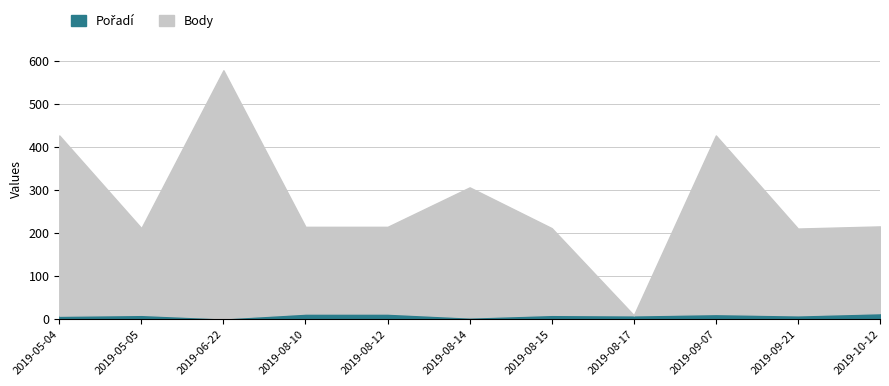

What is the minimum value for Pořadí?

1